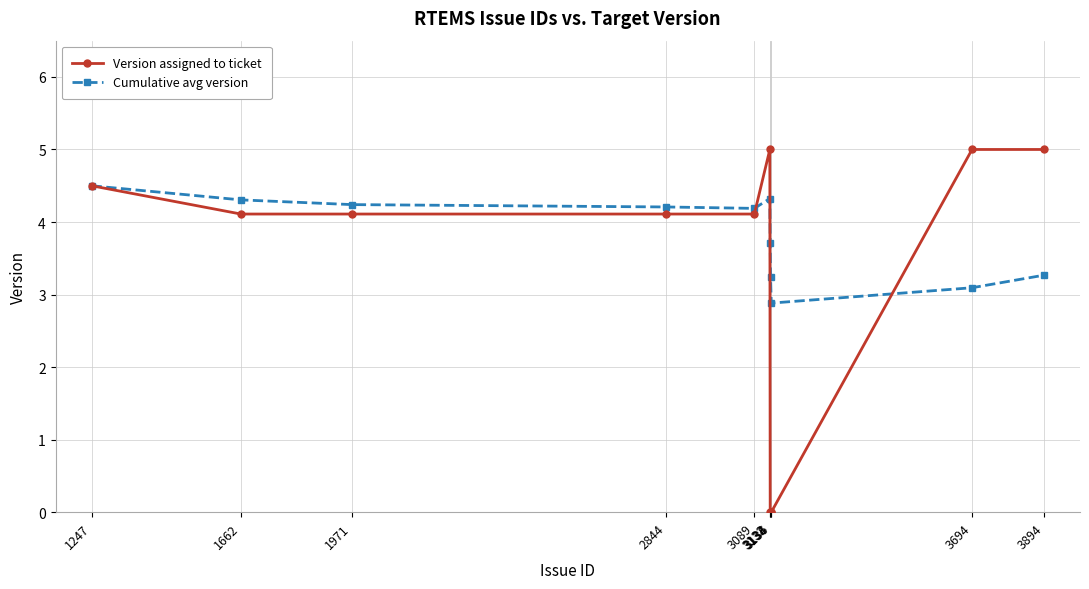

Which series has the largest range (max minus min)?

Version assigned to ticket